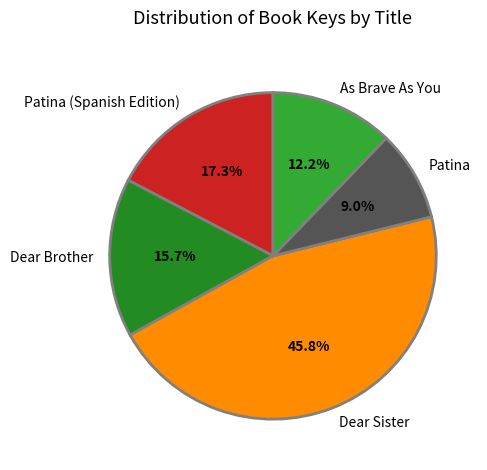

Rank the categories by value from highest to lowest.

Dear Sister, Patina (Spanish Edition), Dear Brother, As Brave As You, Patina